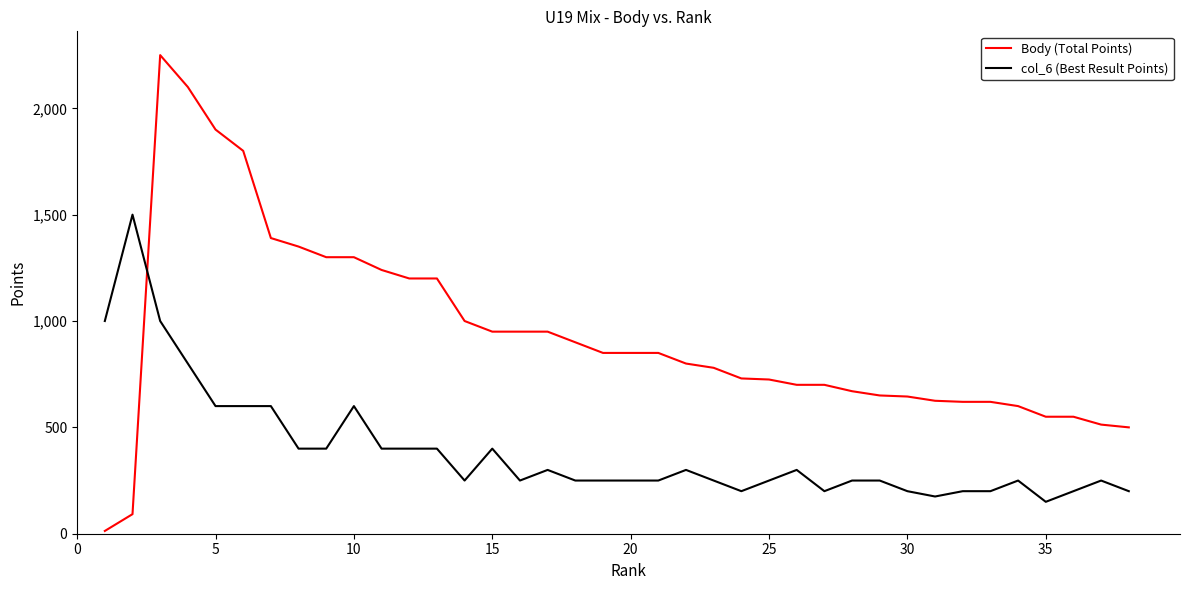

Rank the series by their average value, from lowest to highest.

col_6 (Best Result Points), Body (Total Points)